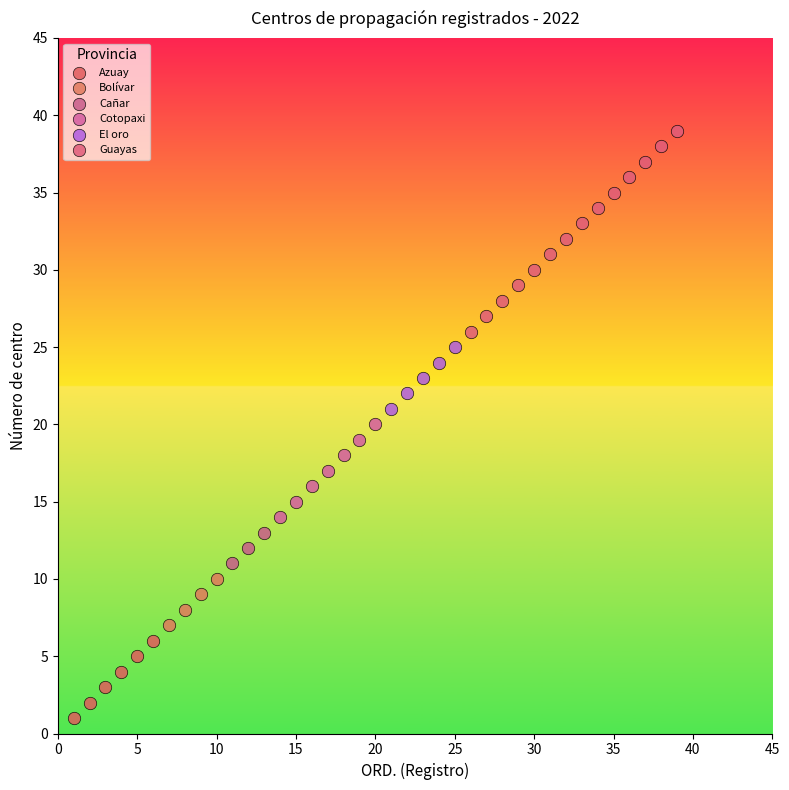

Which series has the largest Y range (max minus min)?

Guayas